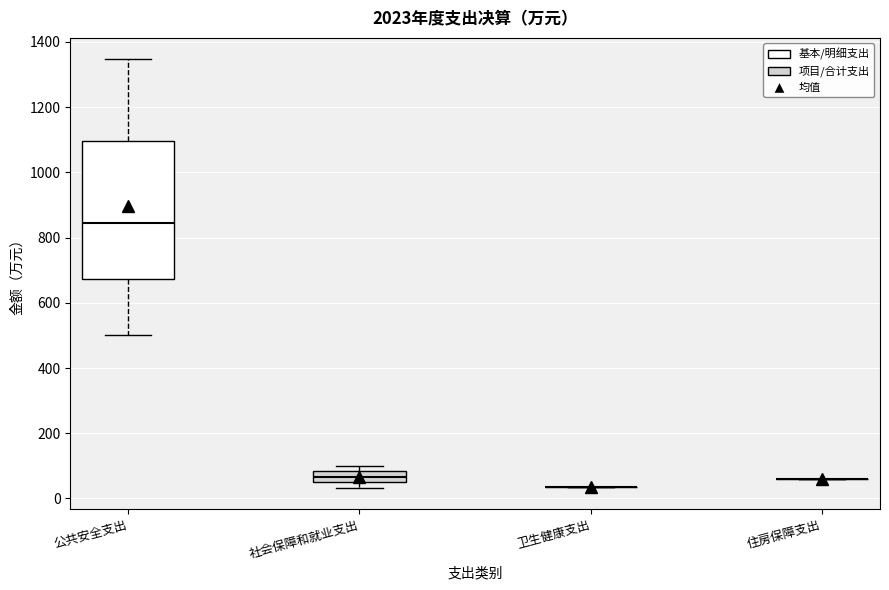

Which box is the tallest, from its lower edge to its upper edge?

公共安全支出